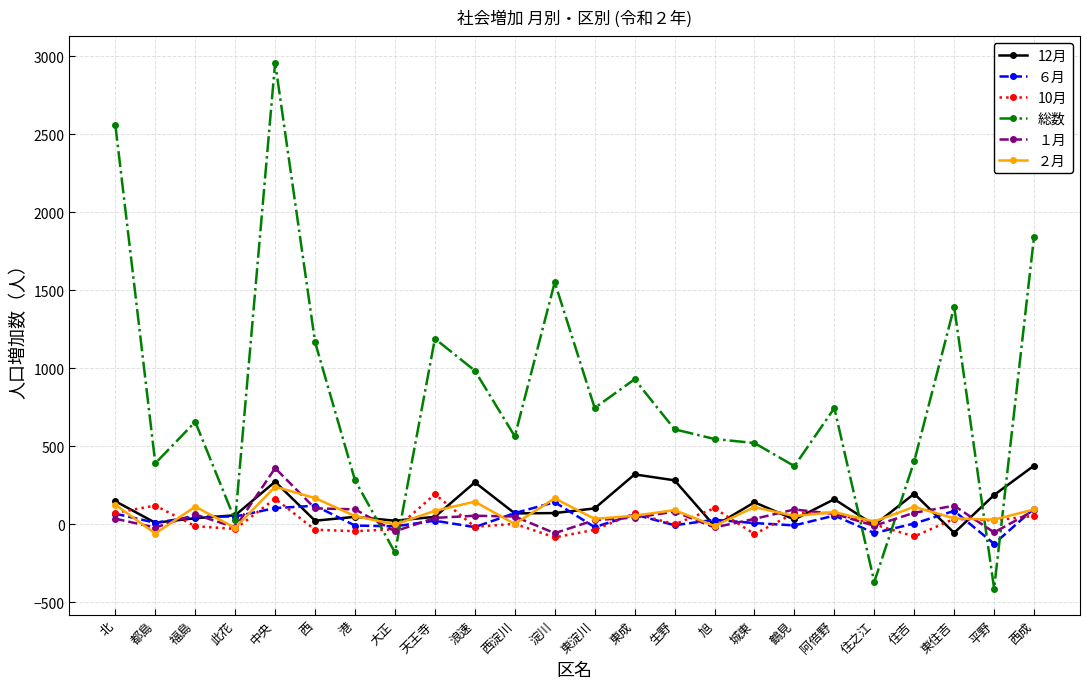

What is the maximum value shown in the chart?

2959